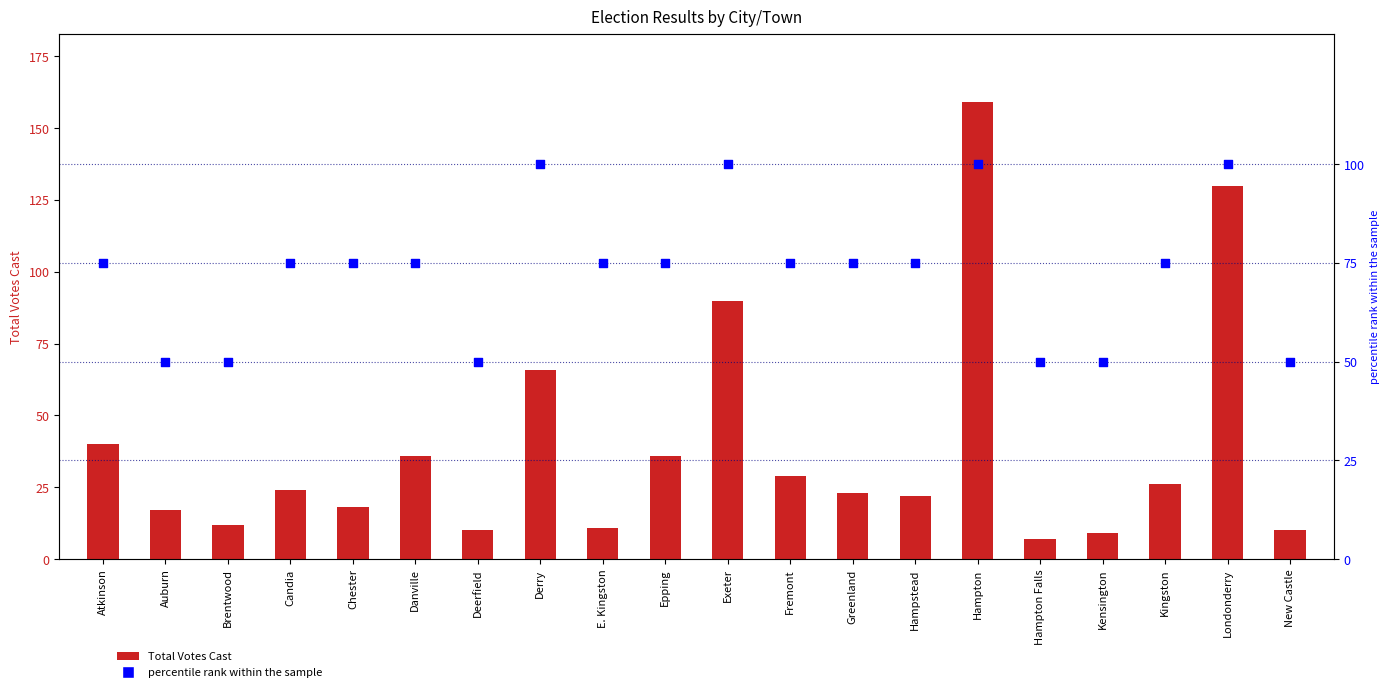

Is the value of Total Votes Cast at Greenland greater than the value of percentile rank at Hampstead?

No